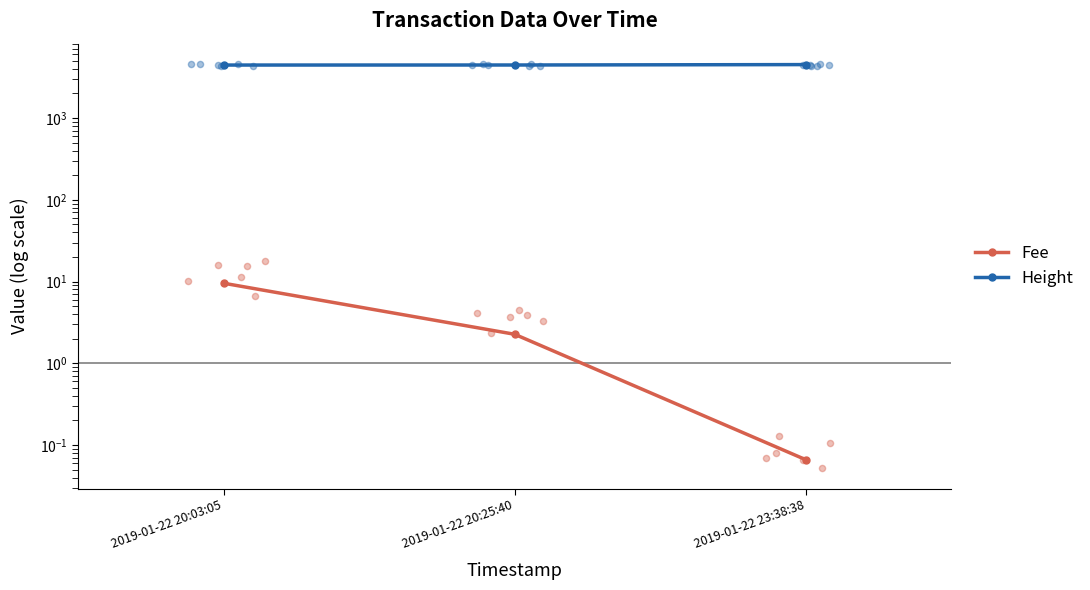

What are all the series names shown in the legend?

Fee, Height